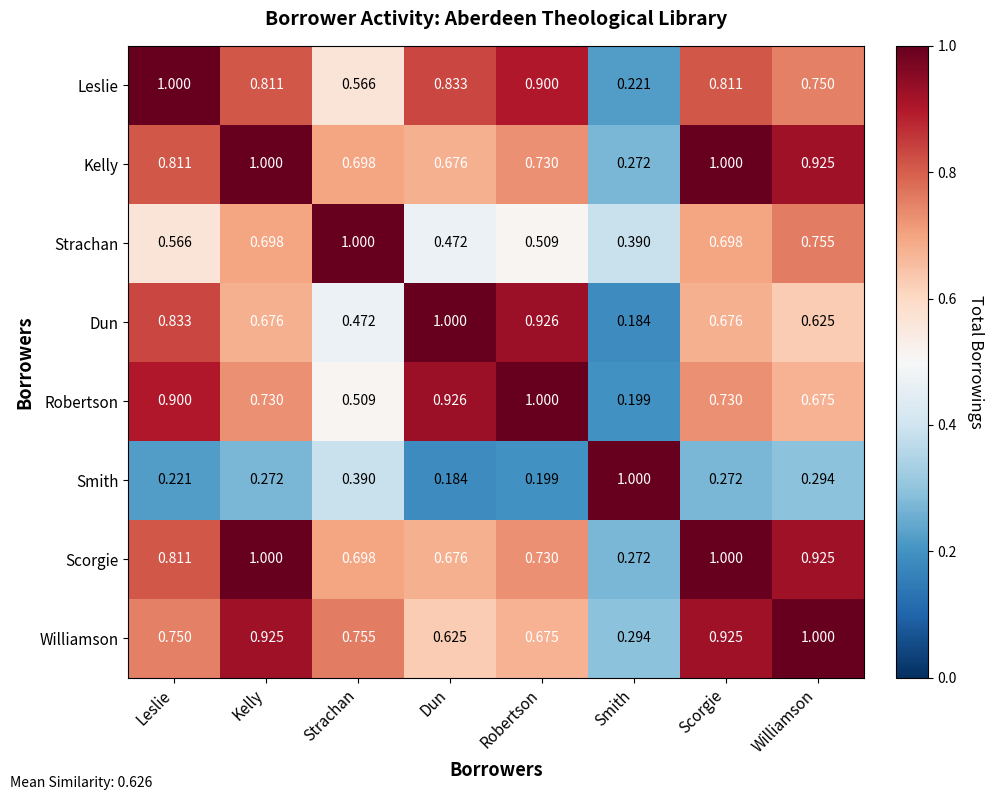

Is the value of Smith at Dun greater than the value of Leslie at Williamson?

No